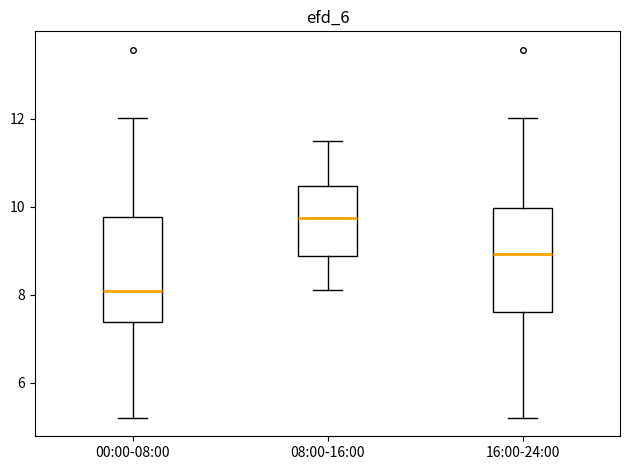

Reading left to right, transcribe this box plot: for each box, give where its median line is, the range the box spans, and where its two whiskers end, as read against the y-axis. The values are not printed on the chart, so give them approximately, as read against the axis.

00:00-08:00: median 8.0, box 7.4 to 9.8, whiskers 5.2 to 12.0
08:00-16:00: median 9.8, box 8.8 to 10.4, whiskers 8.2 to 11.6
16:00-24:00: median 9.0, box 7.6 to 10.0, whiskers 5.2 to 12.0